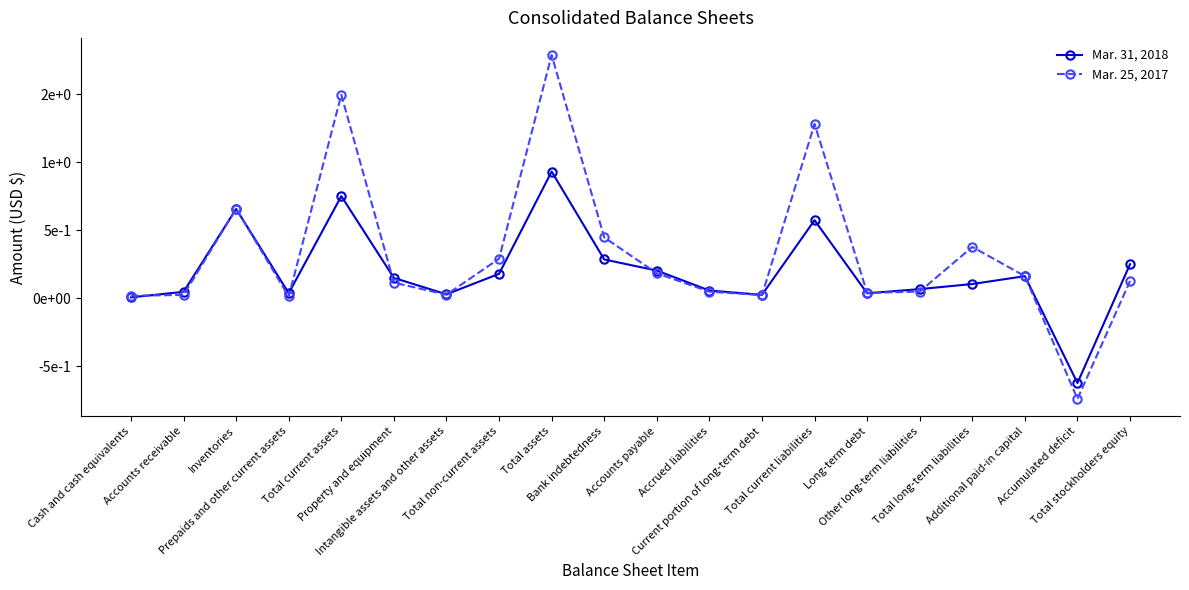

What is the label of the 12th point from the right?

Total assets